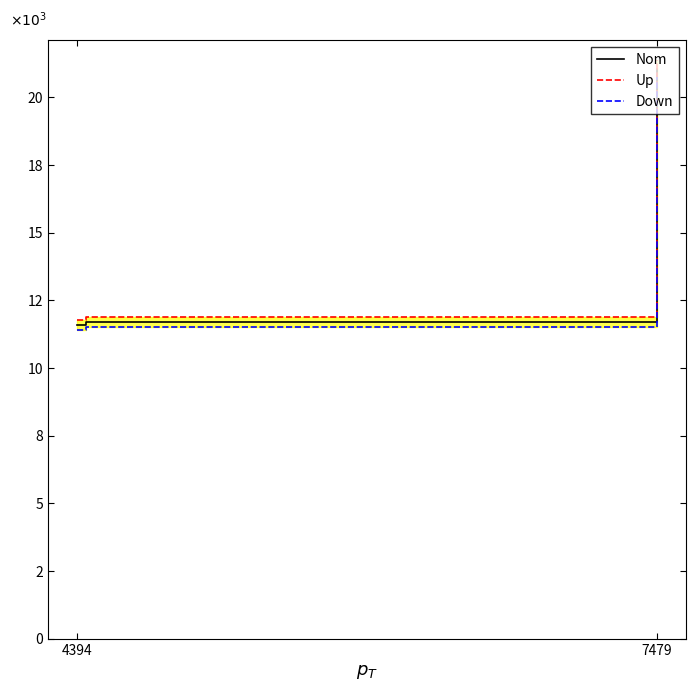

What is the maximum value shown in the chart?

21365.7